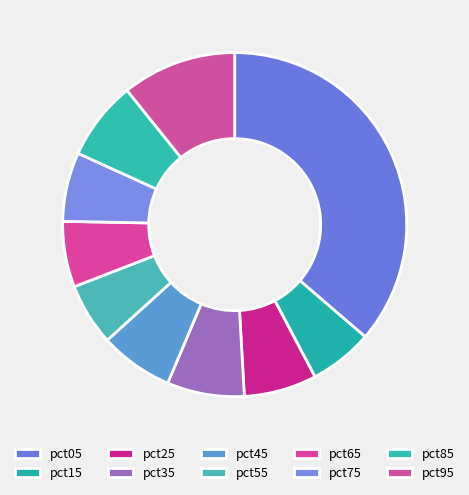

To the nearest percent, what portion does pct25 represent?

7%